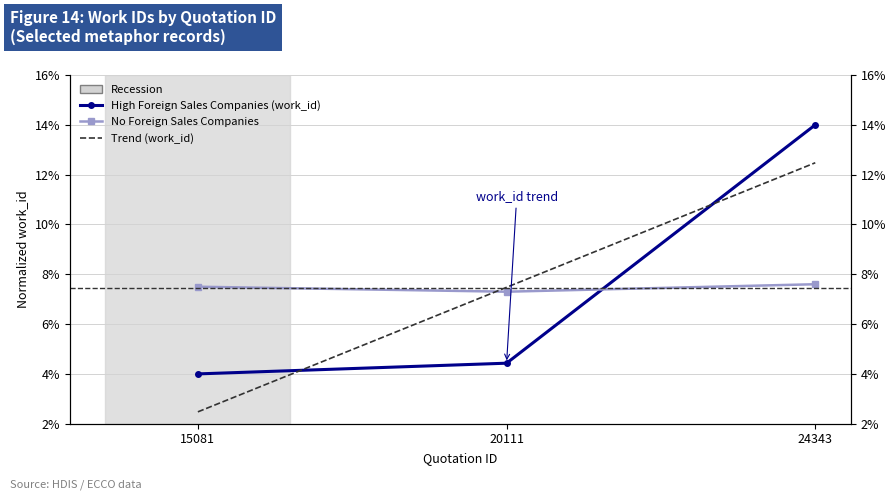

Does the chart have visible grid lines?

Yes